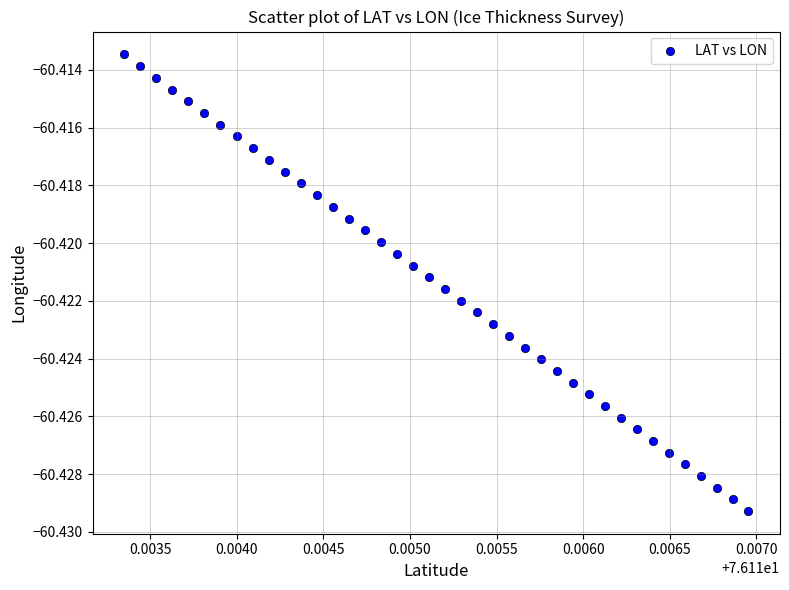

How many data points are displayed?

40